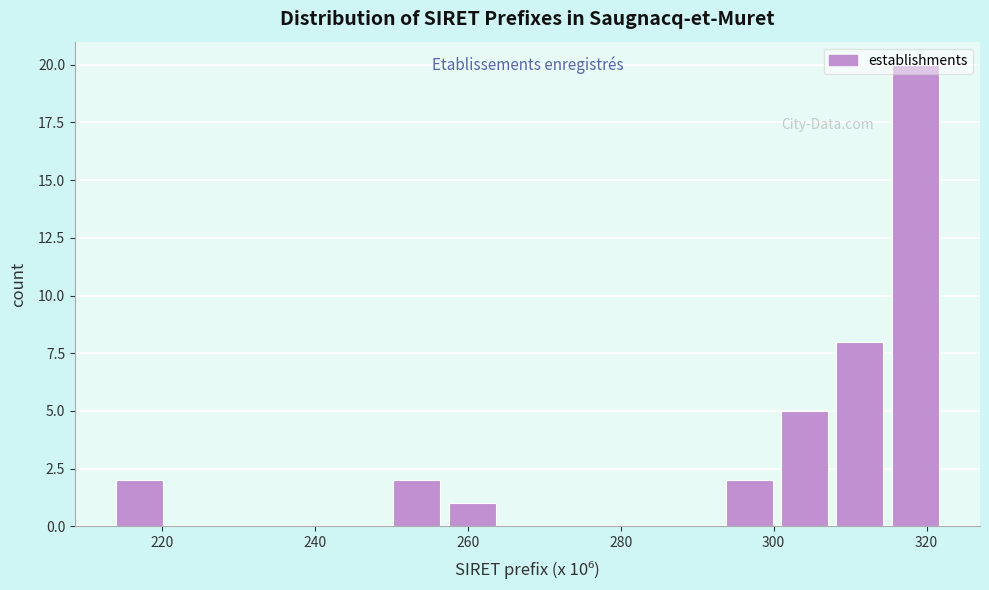

Around what value on the x-axis is the tallest bar? Give the approximate position of its centre, as read against the axis.

318